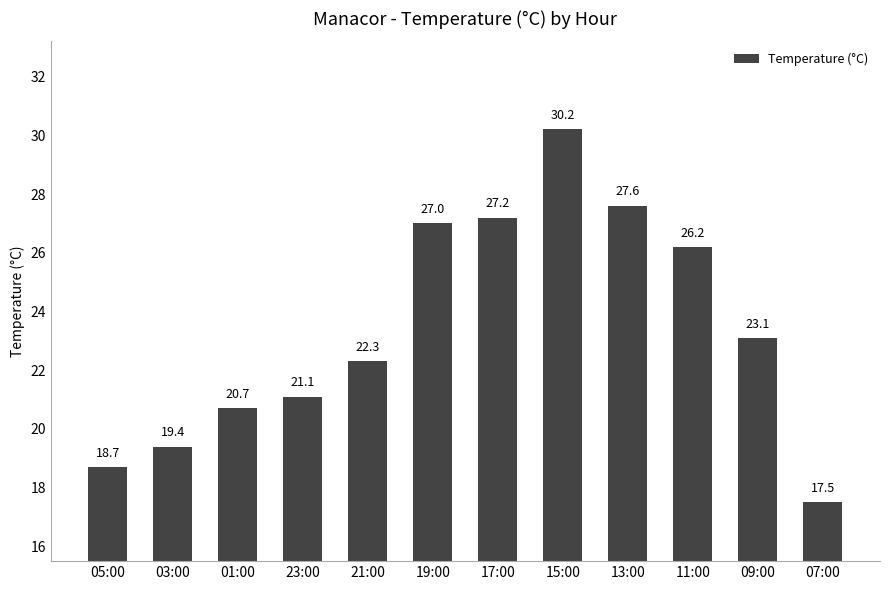

Where does the data first go above 23?

19:00